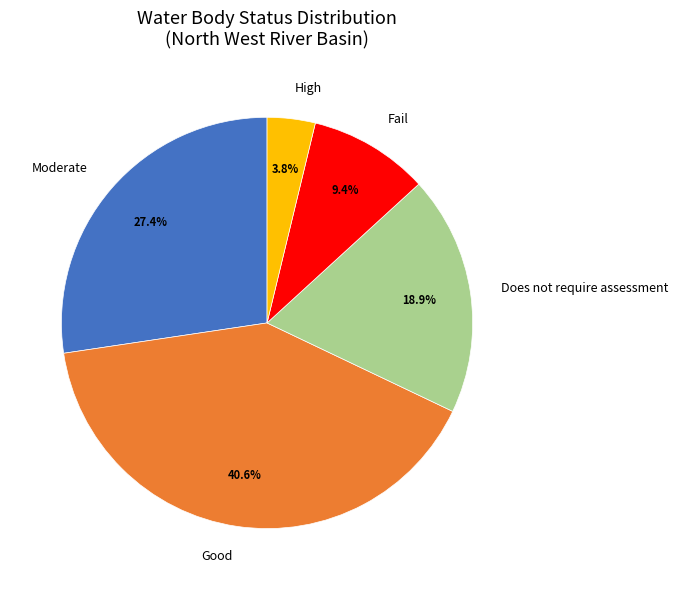

Do Moderate and High together represent more than half of the pie?

No